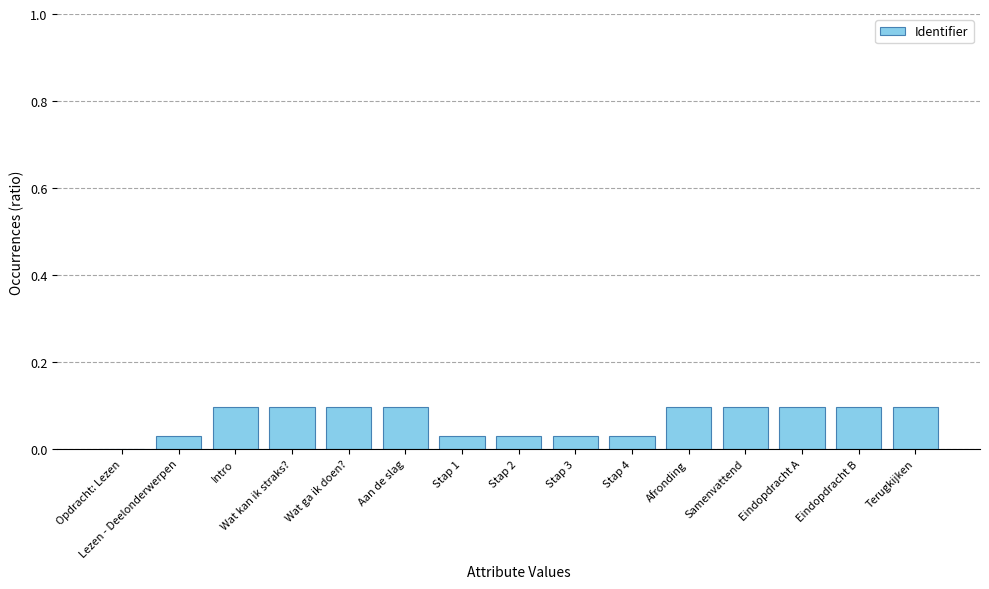

Count the number of values greater than 0.

14